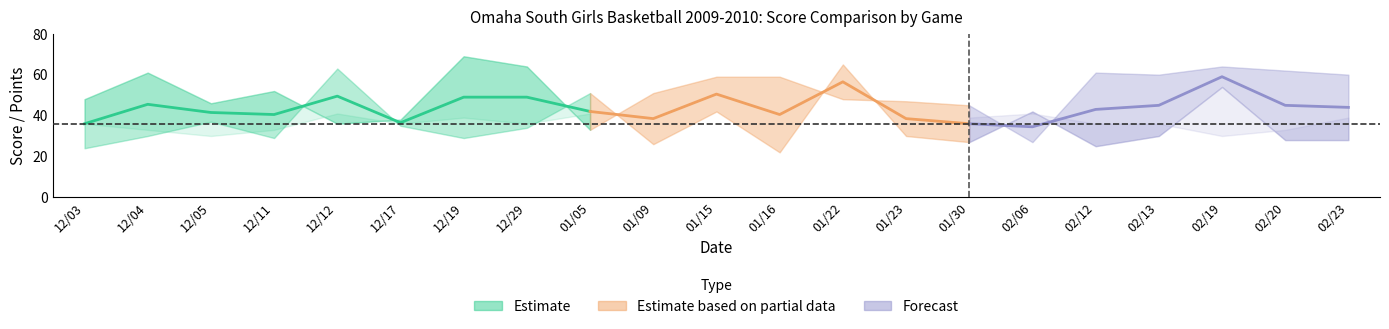

True or false: score and opp_score cross at least once.

True